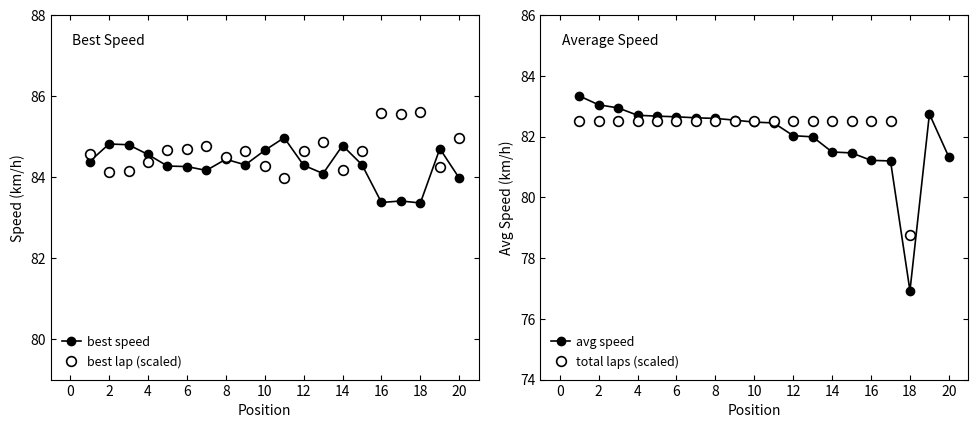

What is the highest value of the total laps (scaled) series?

82.5